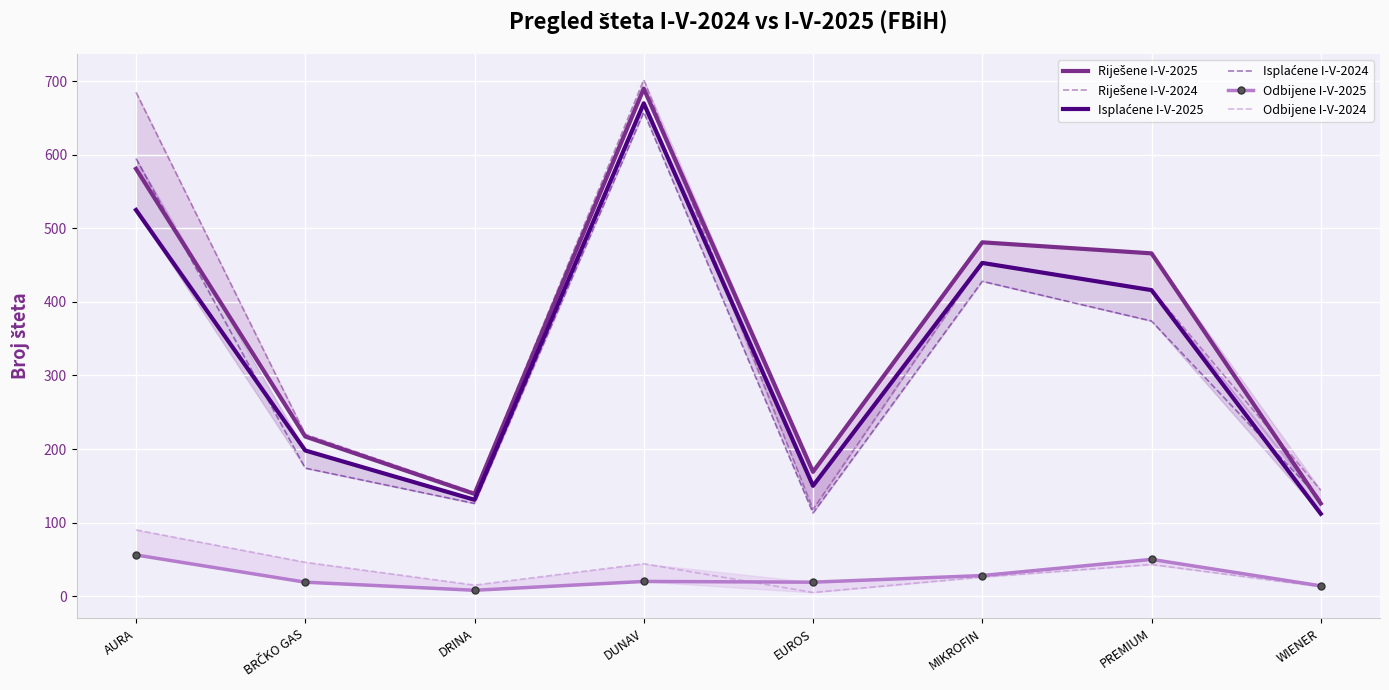

Which series has the largest total across all categories?

Riješene I-V-2024